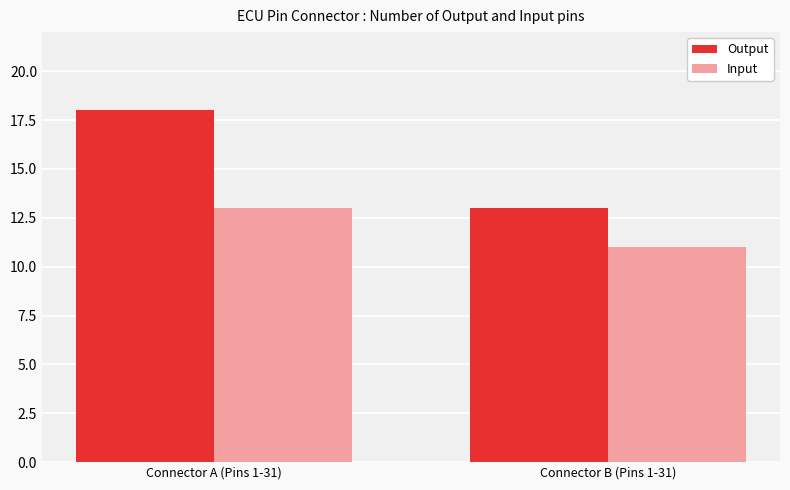

What is the label of the 1st bar from the right?

Connector B (Pins 1-31)